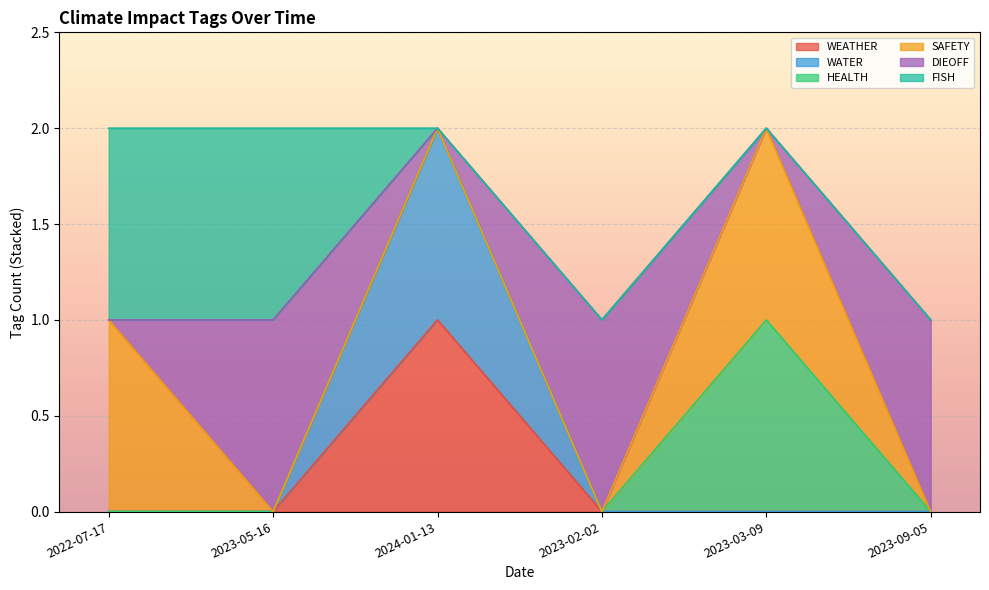

Which series has the largest total across all categories?

DIEOFF